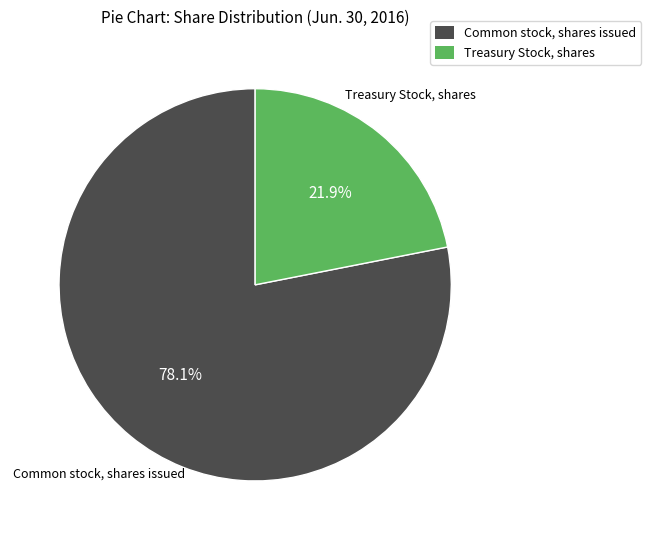

Does any single category account for the majority?

Yes